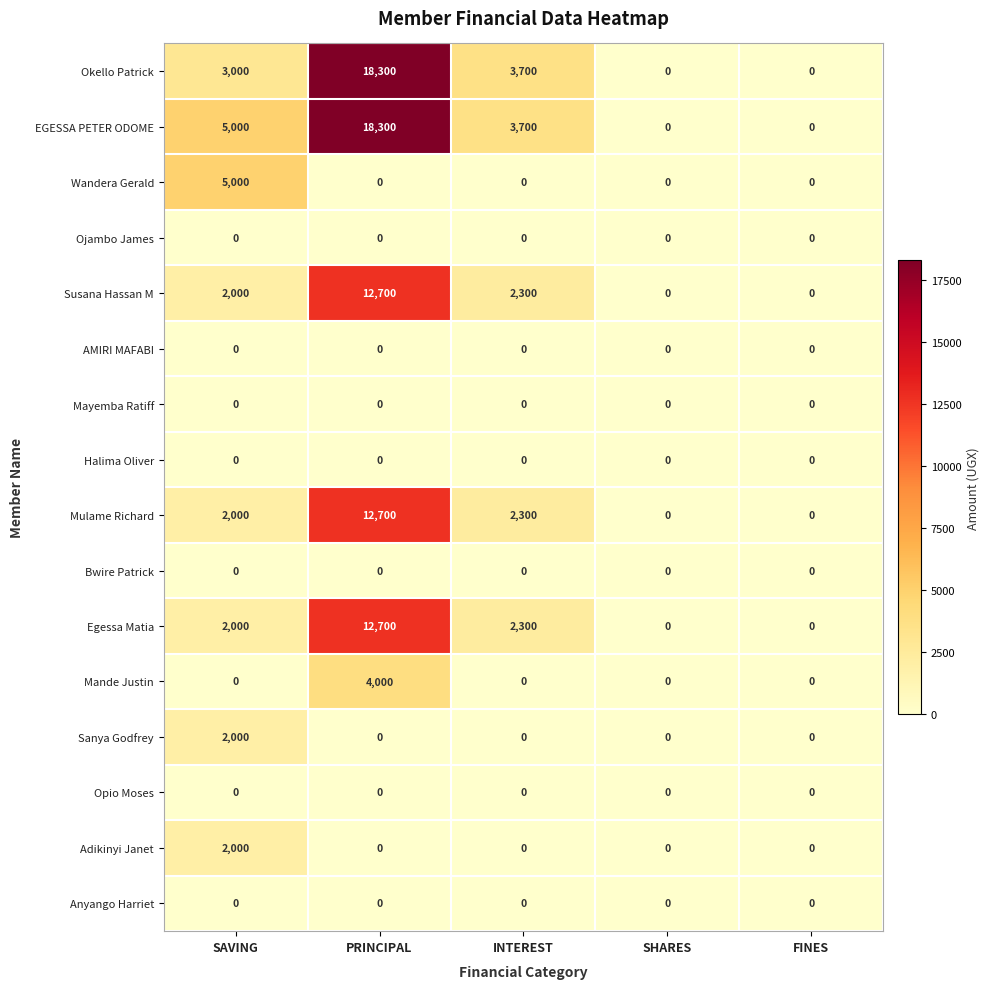

The value of Mayemba Ratiff at FINES is 0. True or false?

True